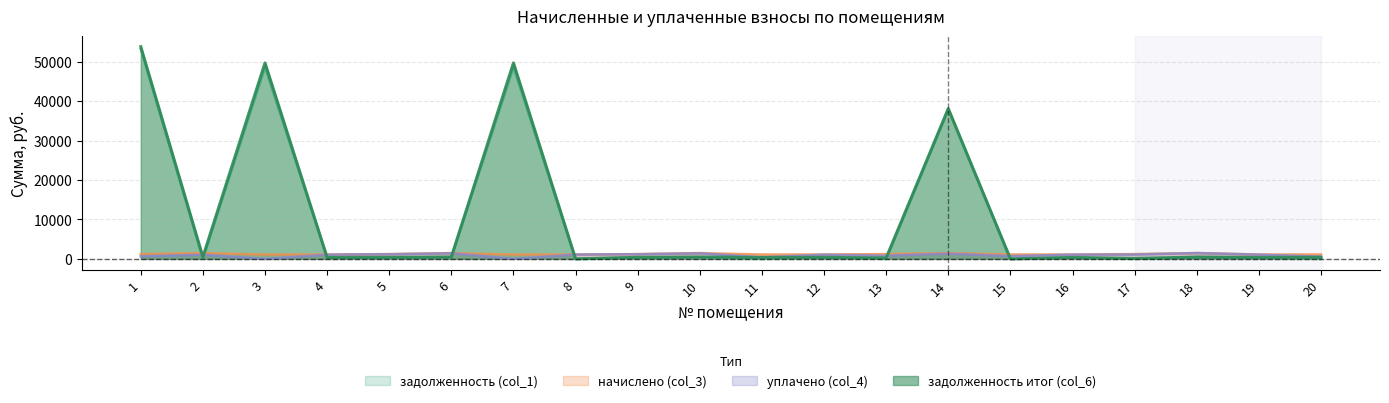

At which category is the sum across all series the highest?

1